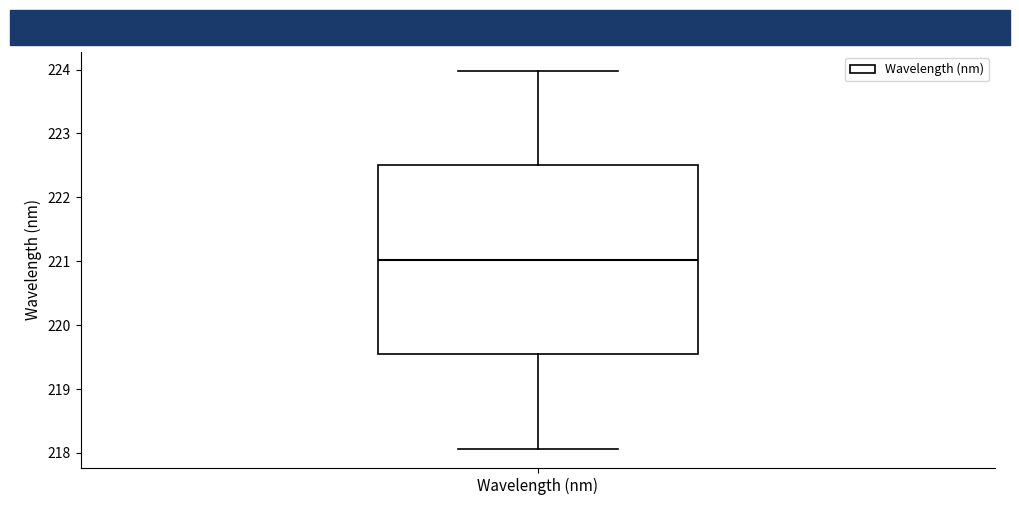

Transcribe this box plot: give where the median line is, the range the box spans, and where the two whiskers end, as read against the y-axis. The values are not printed on the chart, so give them approximately, as read against the axis.

median 221.0, box 219.5 to 222.5, whiskers 218.1 to 224.0